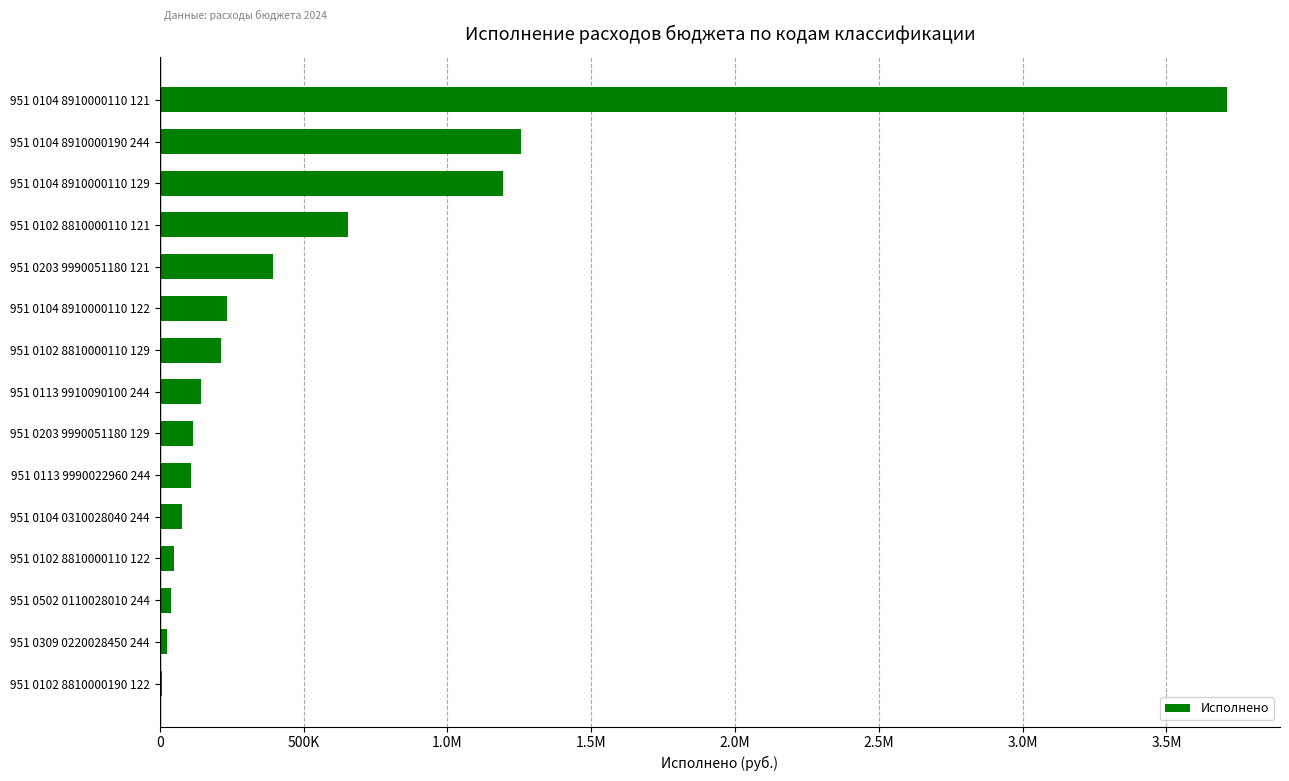

Are the bars horizontal?

Yes